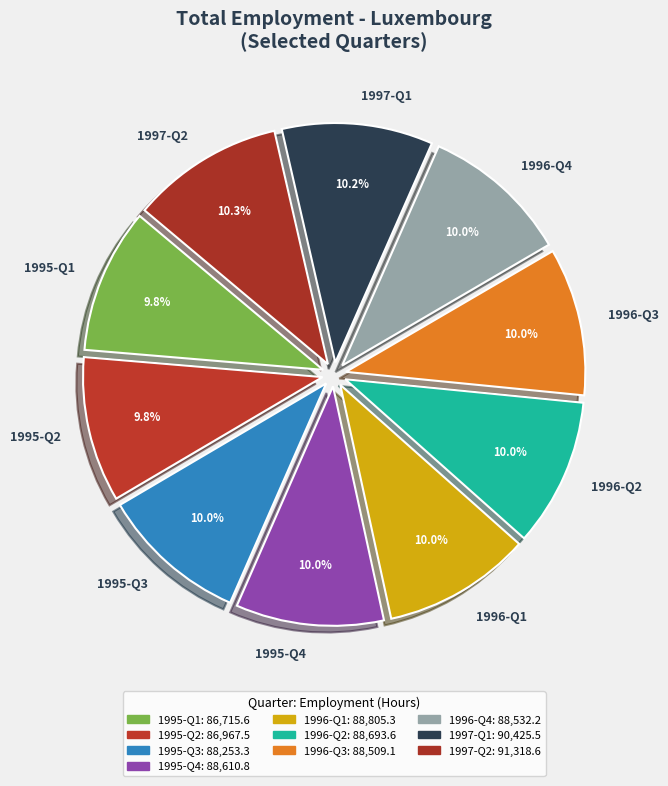

Does 1996-Q2 account for over 50% of the chart?

No